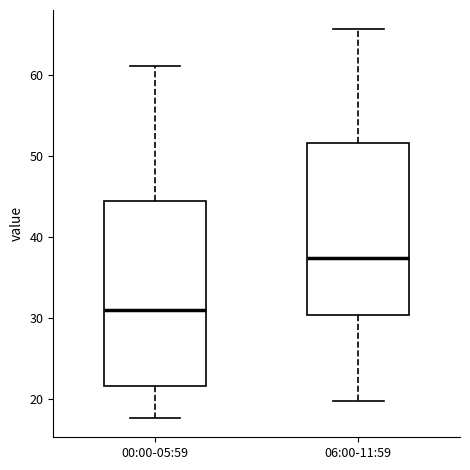

Which box has the lowest median line?

00:00-05:59